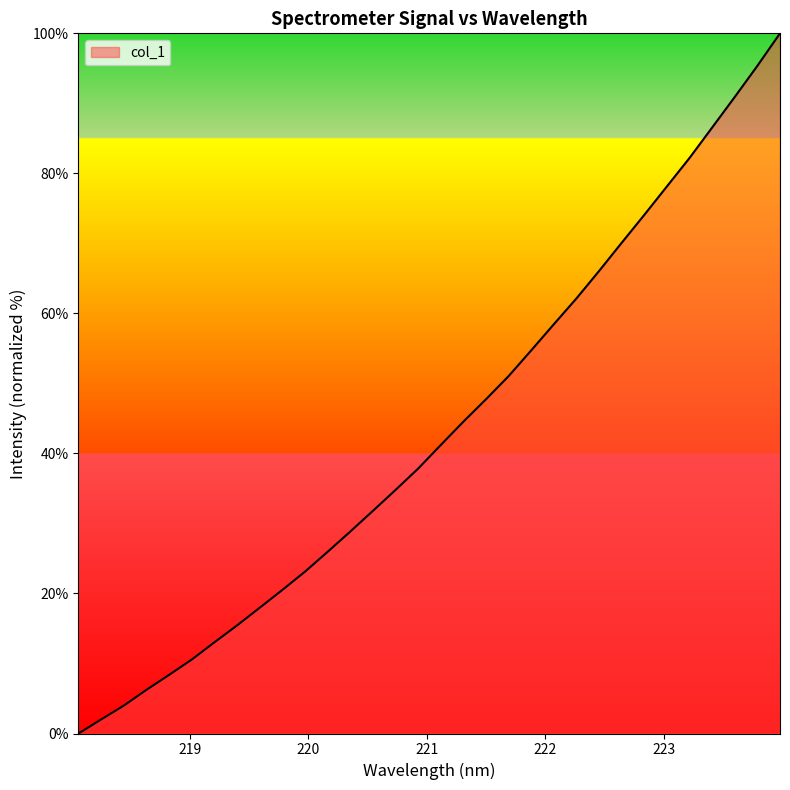

What is the greatest value displayed?

100.0